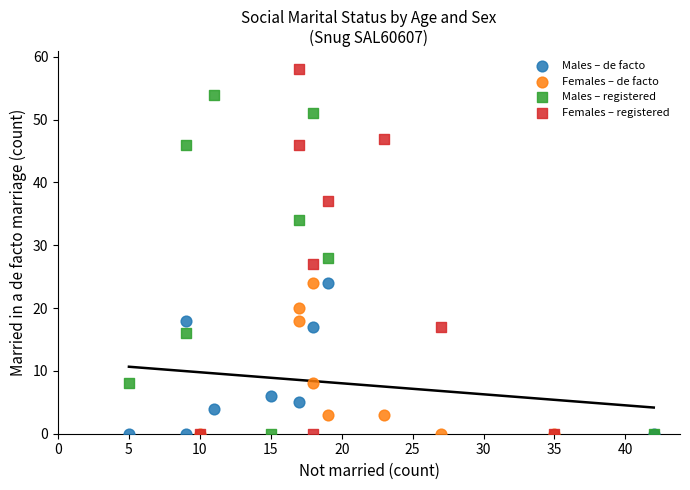

Which series contains the highest Y value?

Females – registered